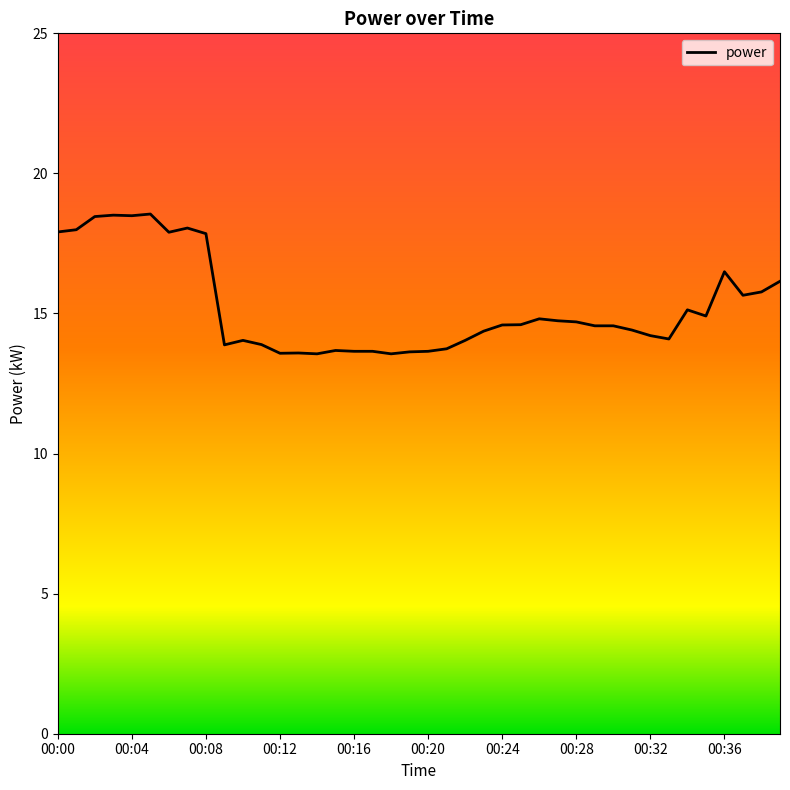

How many distinct data groups are displayed?

1